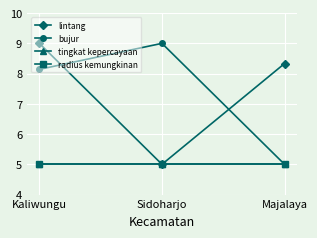

What is the difference between the highest and lowest values at Sidoharjo?

4.0